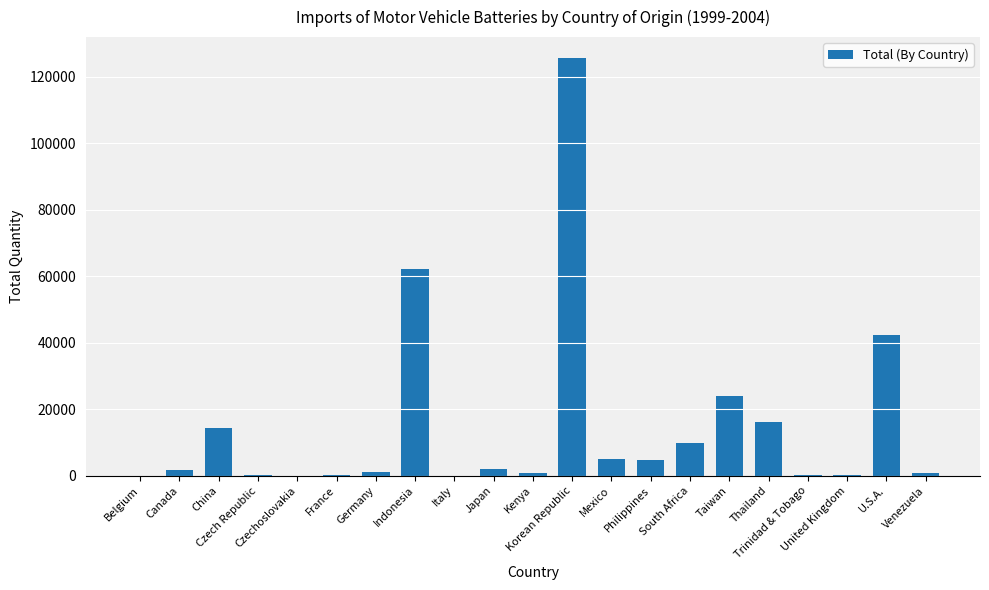

What is the sum of all values?

312226